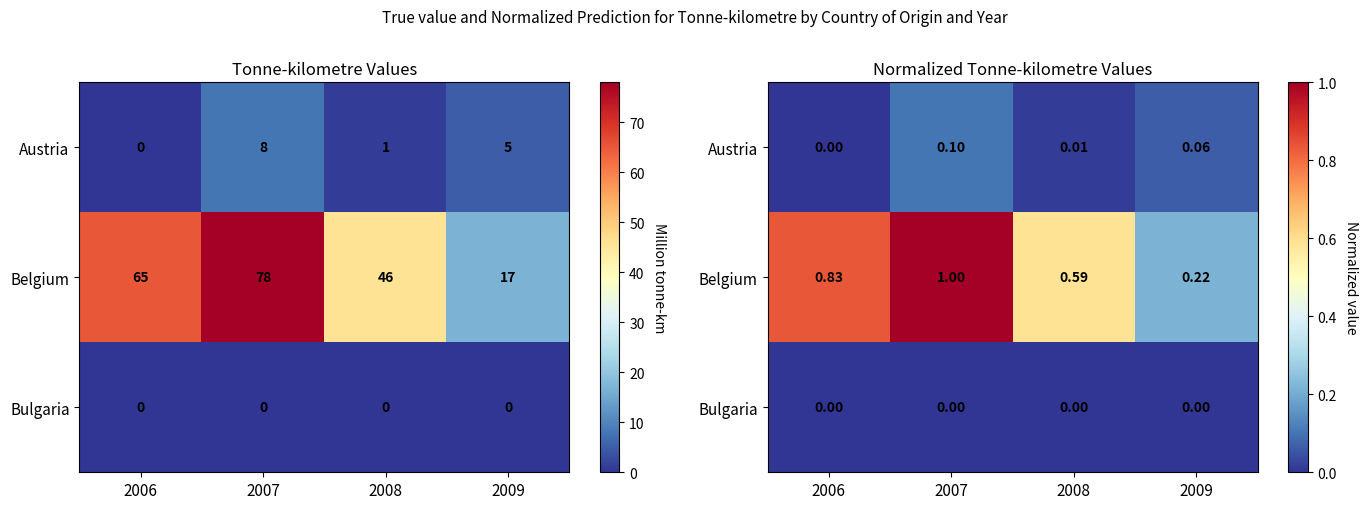

What is the difference between the Belgium values at 2008 and 2007?

0.4